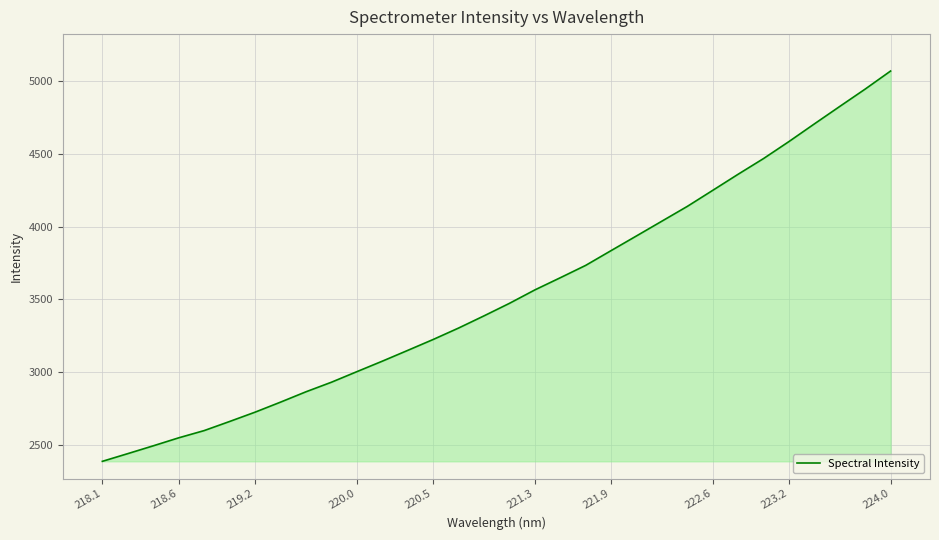

True or false: there are more than 0 points higher than both neighbors.

False